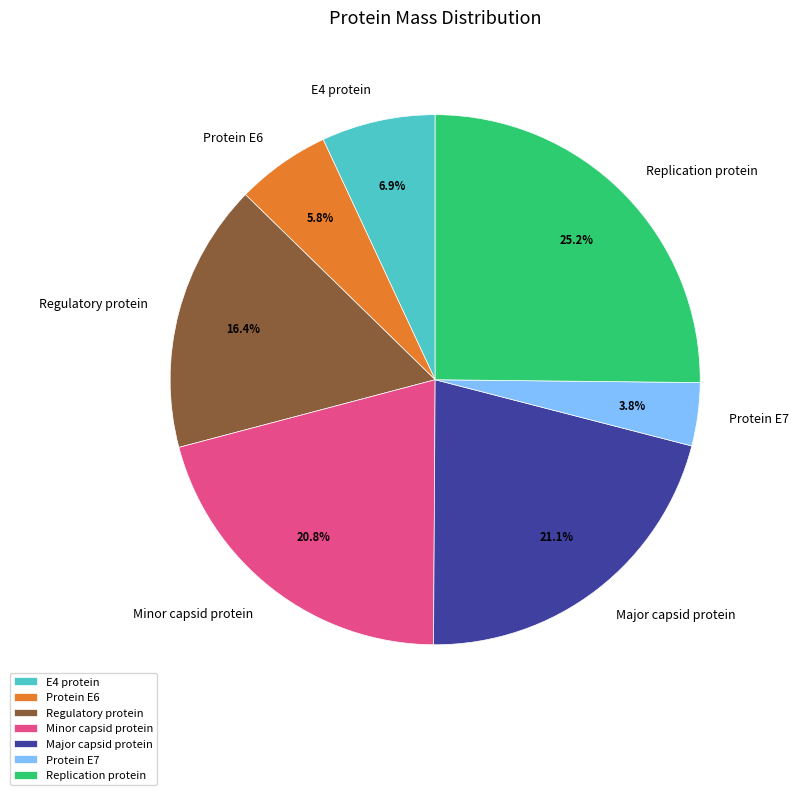

The Replication protein slice represents 36% of the pie. True or false?

False